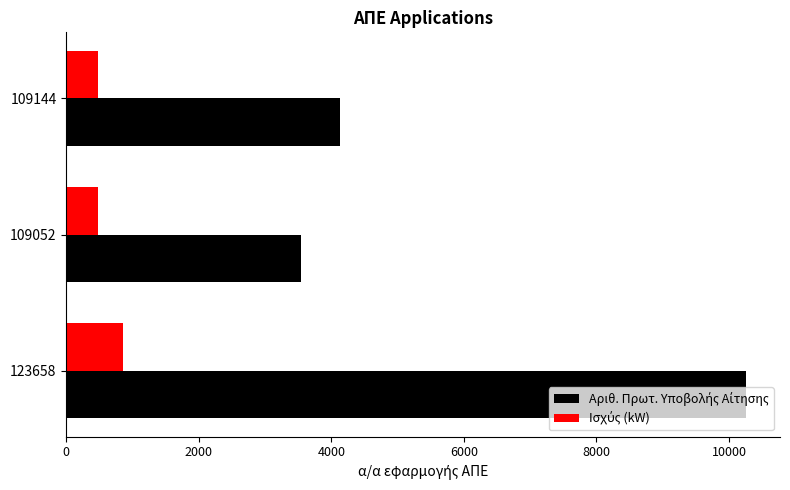

What is the total value across all series at 109144?

4611.4